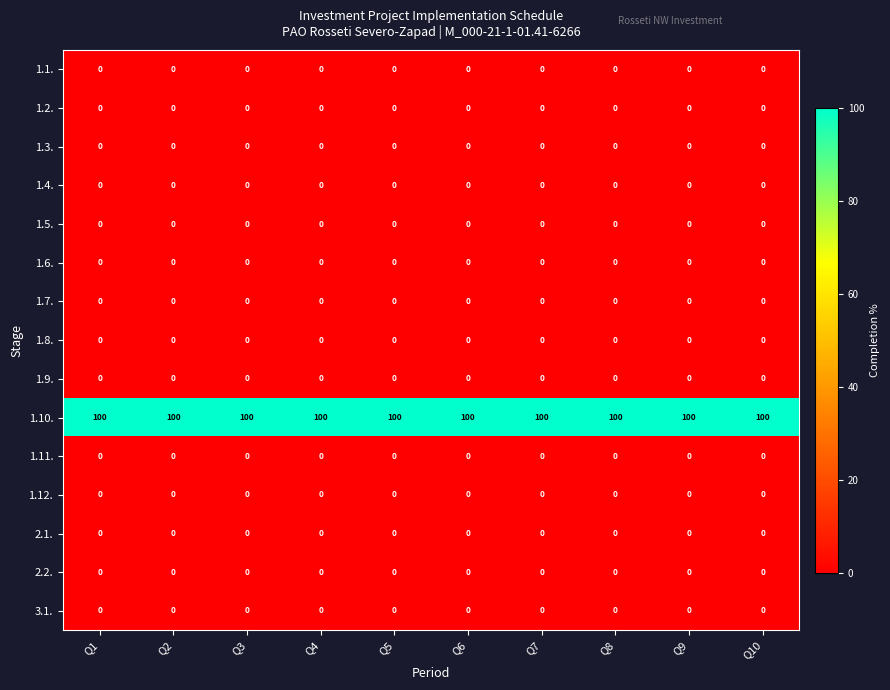

What is the difference between the highest and lowest values at Q3?

100